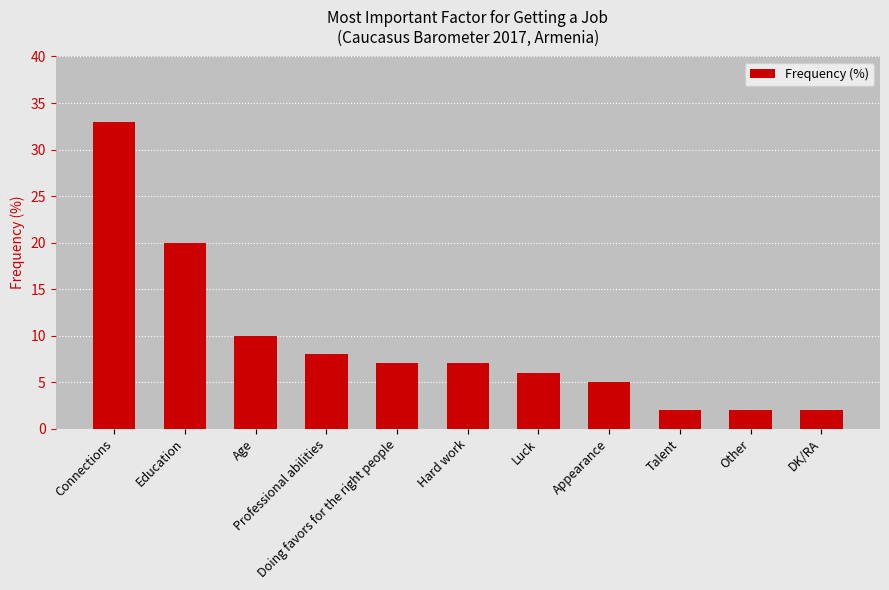

Reading right to left, list all the values displayed in this chart.

2	2	2	5	6	7	7	8	10	20	33